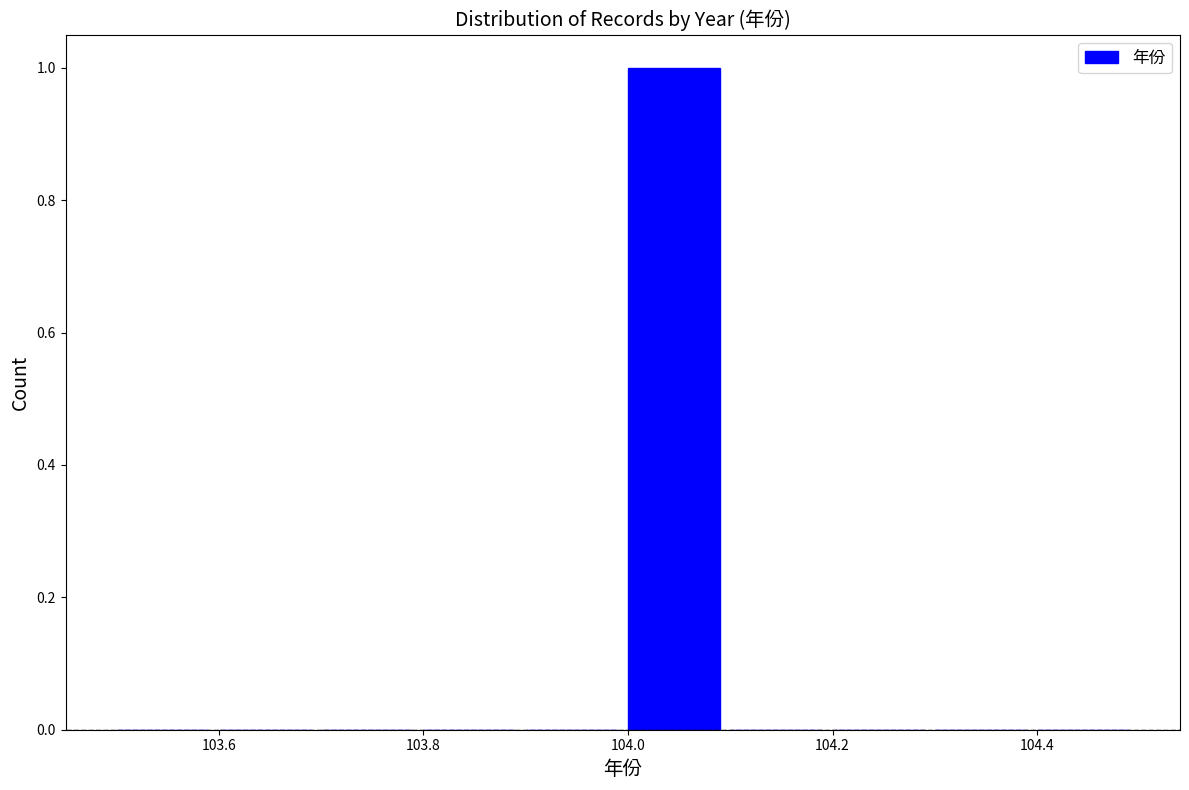

Reading left to right, transcribe this chart: for each bar, give the range it covers on the x-axis and its height. The values are not printed on the chart, so give them approximately, as read against the axis.

103.5 to 103.6: 0
103.6 to 103.7: 0
103.7 to 103.8: 0
103.8 to 103.9: 0
103.9 to 104.0: 0
104.0 to 104.1: 1
104.1 to 104.2: 0
104.2 to 104.3: 0
104.3 to 104.4: 0
104.4 to 104.5: 0